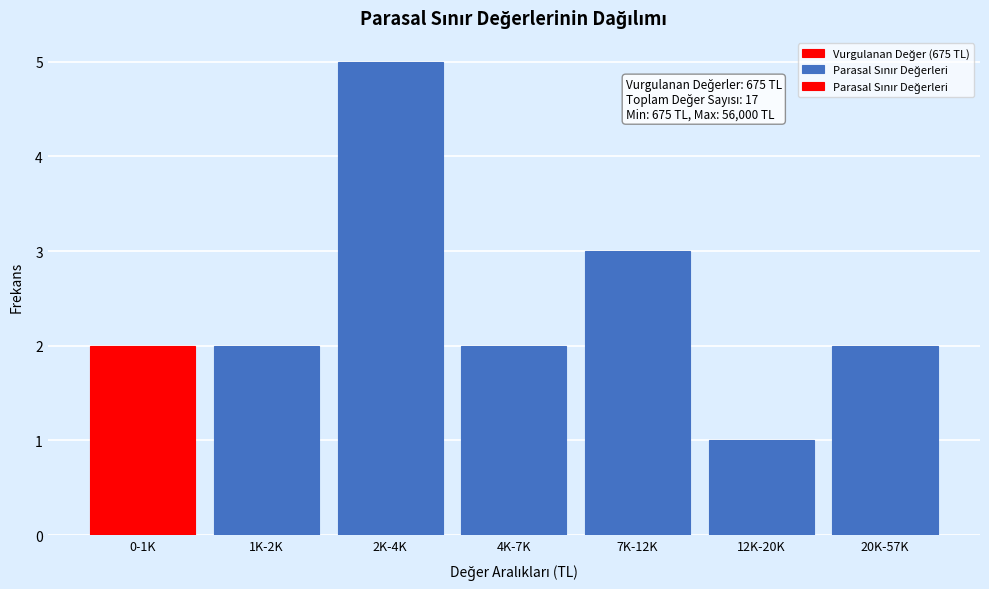

Reading right to left, what are all the values shown in this chart?

2	1	3	2	5	2	2